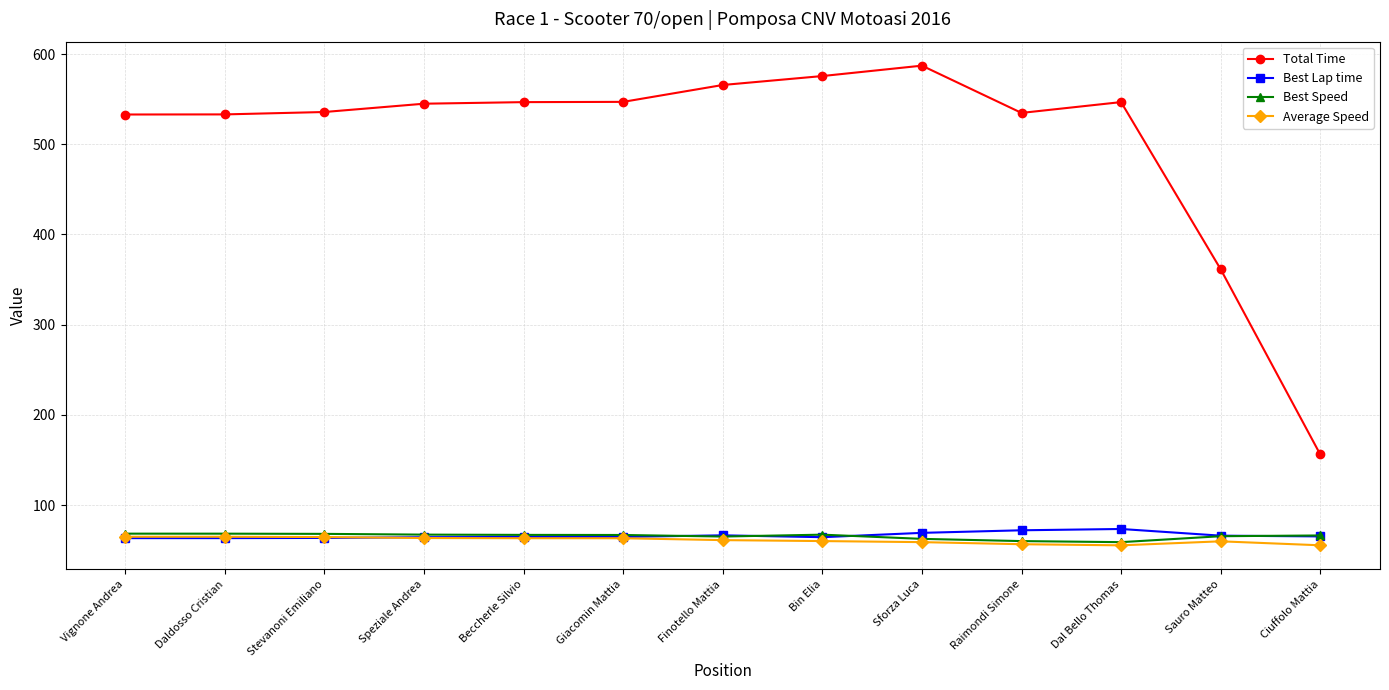

What is the difference between the maximum and minimum values in the Best Speed series?

9.4